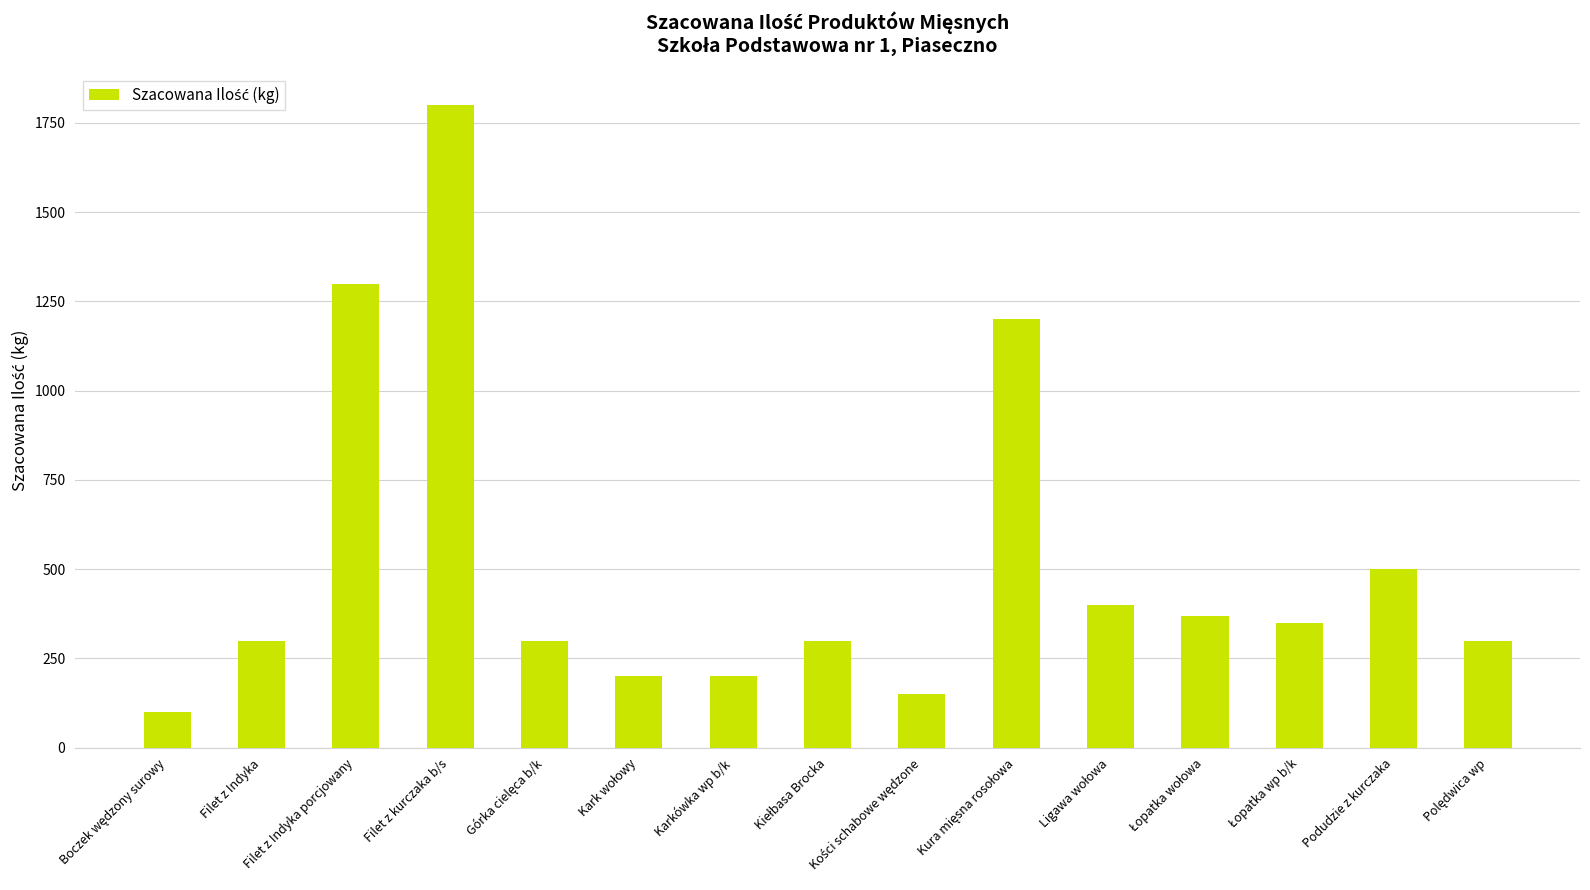

What is the smallest value displayed?

100